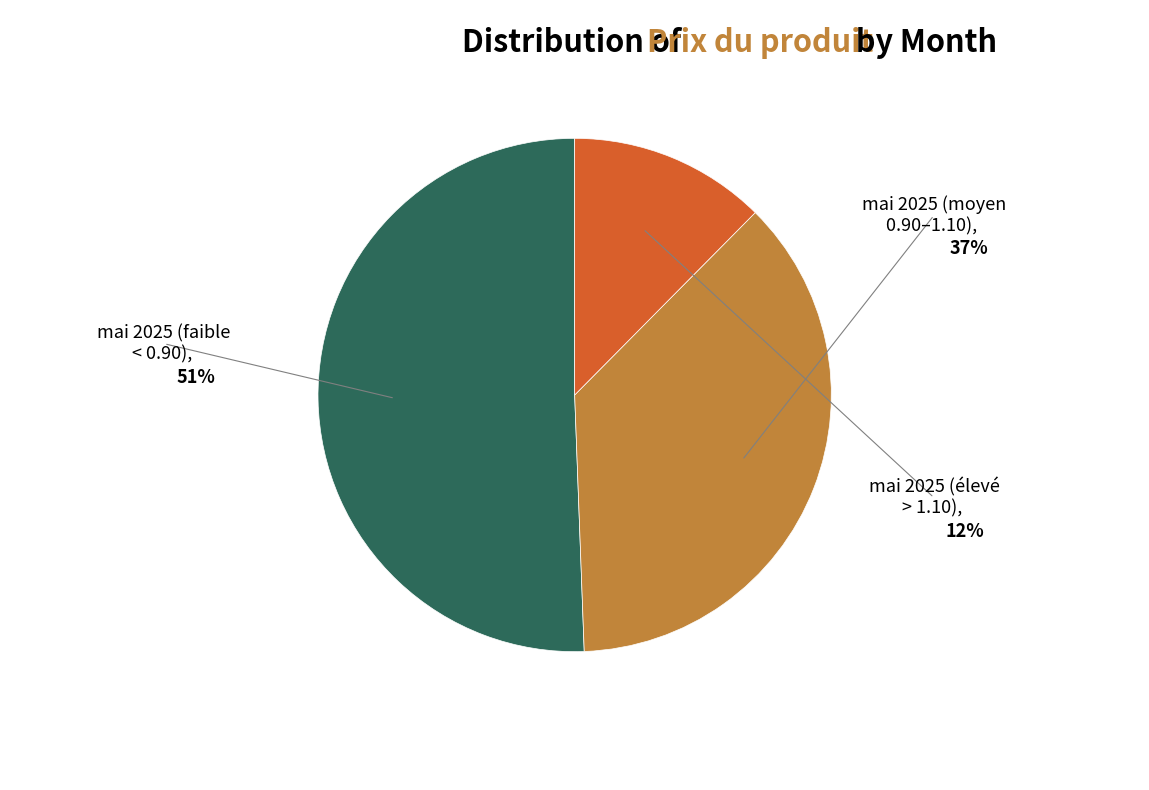

Does any single category account for the majority?

Yes